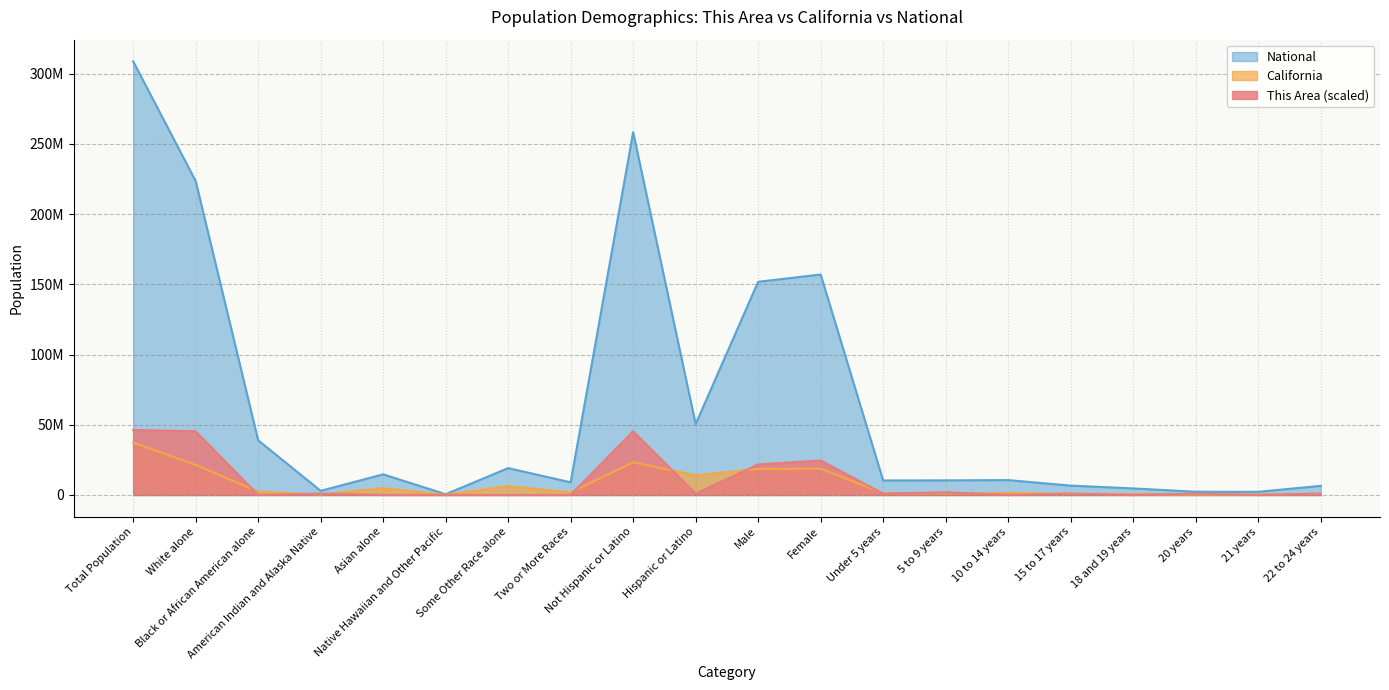

In This Area, how many points are higher than both neighbors (excluding endpoints)?

6